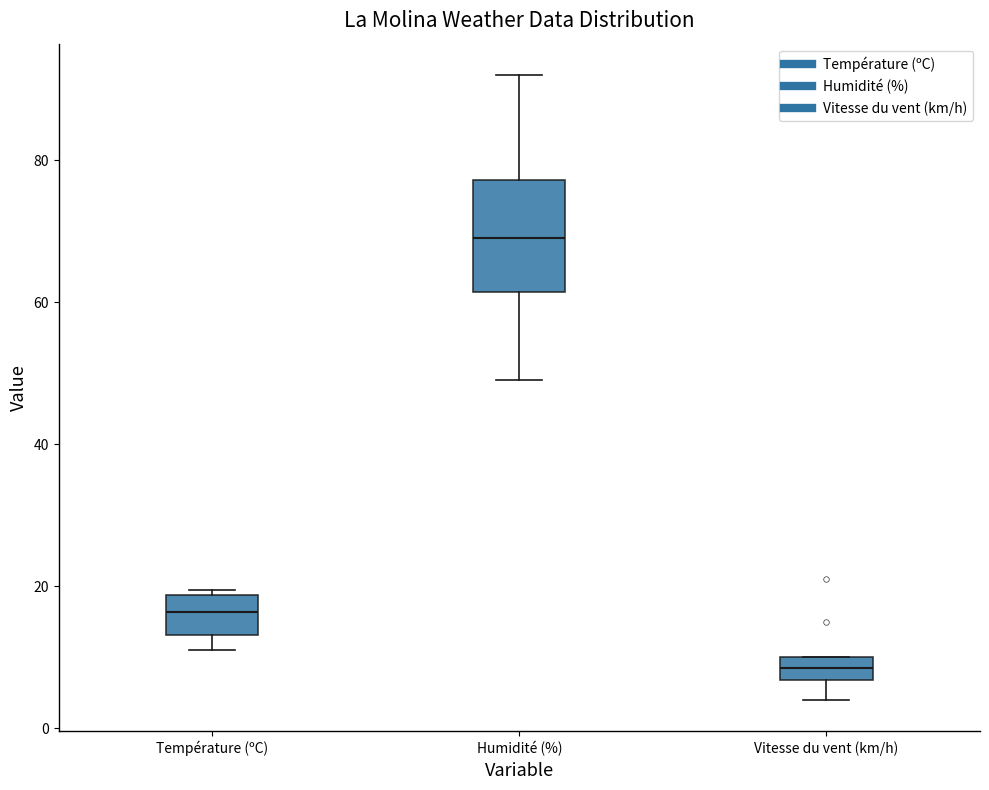

Which box's median line is the highest?

Humidité (%)